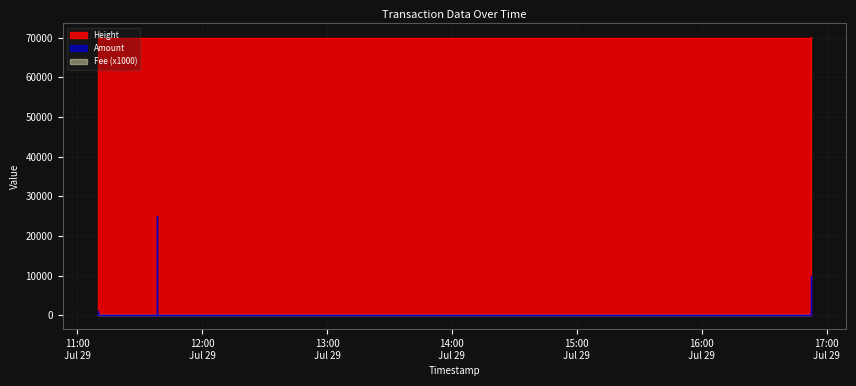

At how many categories does at least one series exceed 31294?

5